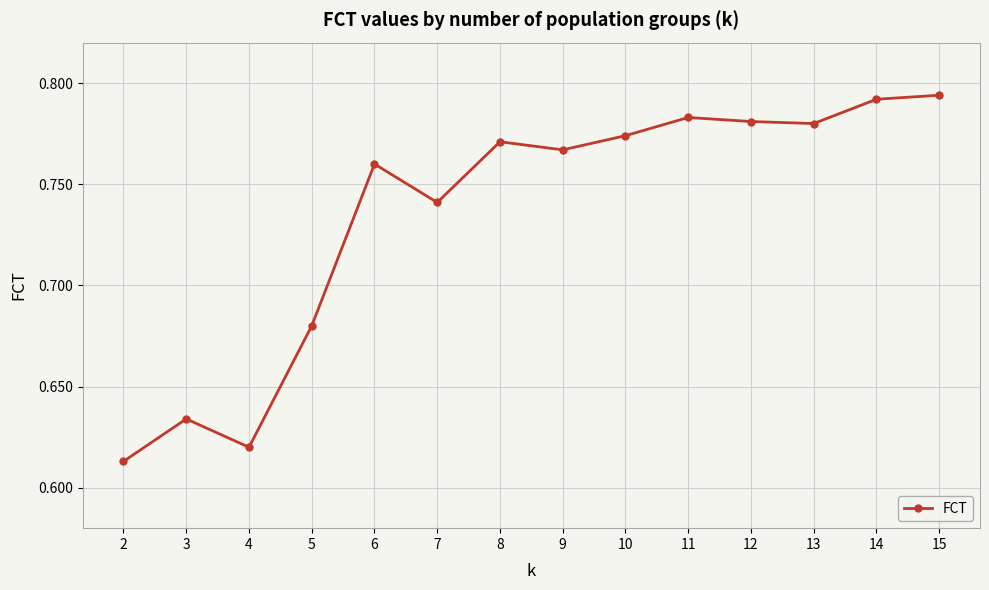

Which category has the highest value across all series?

15